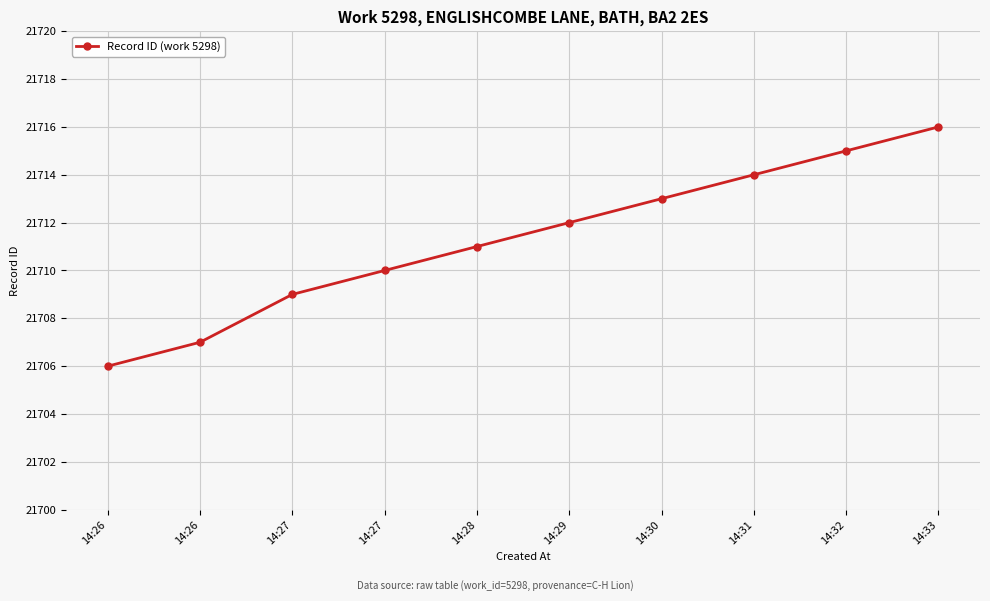

At which label does the data first exceed 21712?

14:30